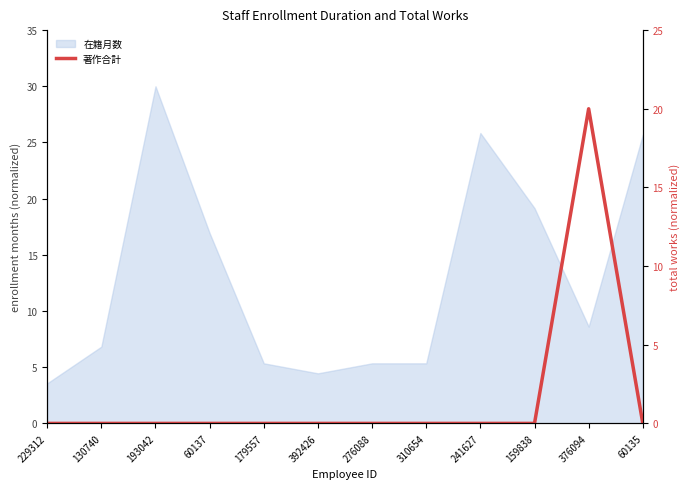

How many lines are shown in the chart?

1